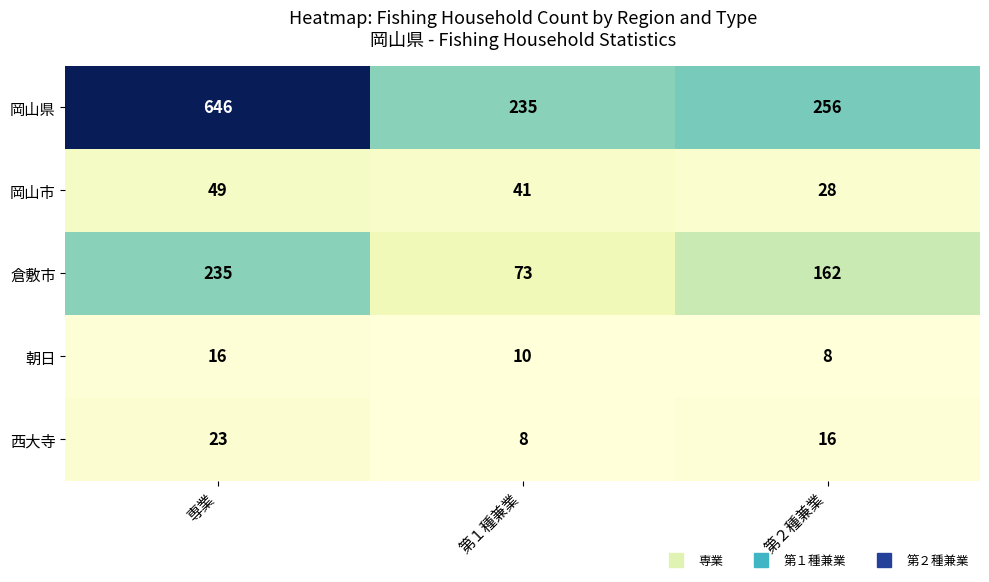

Which series has the widest spread of values?

岡山県